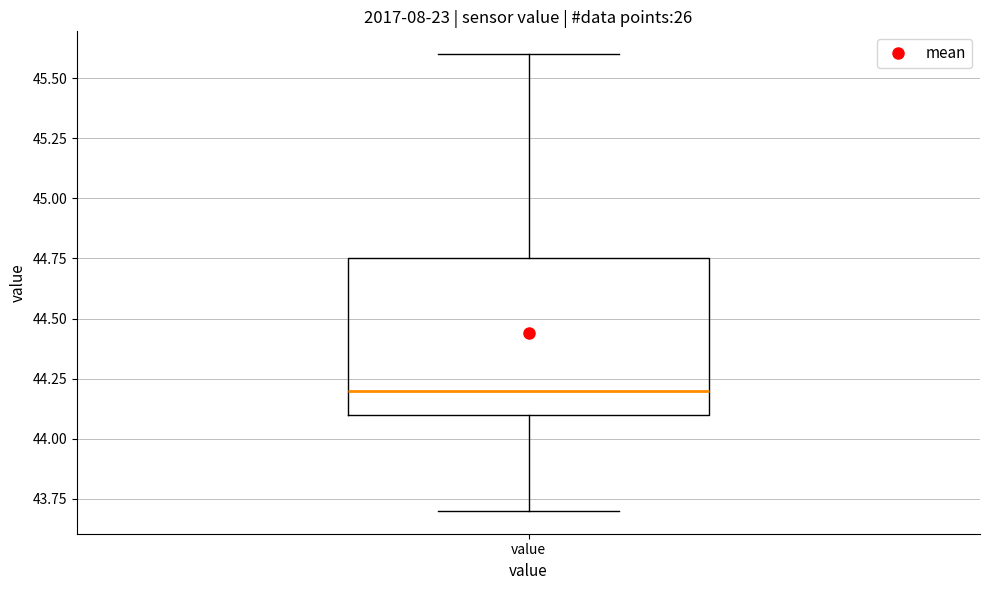

Where does the upper whisker of the box for value end on the y-axis? The values are not printed on the chart, so give them approximately, as read against the axis.

45.60